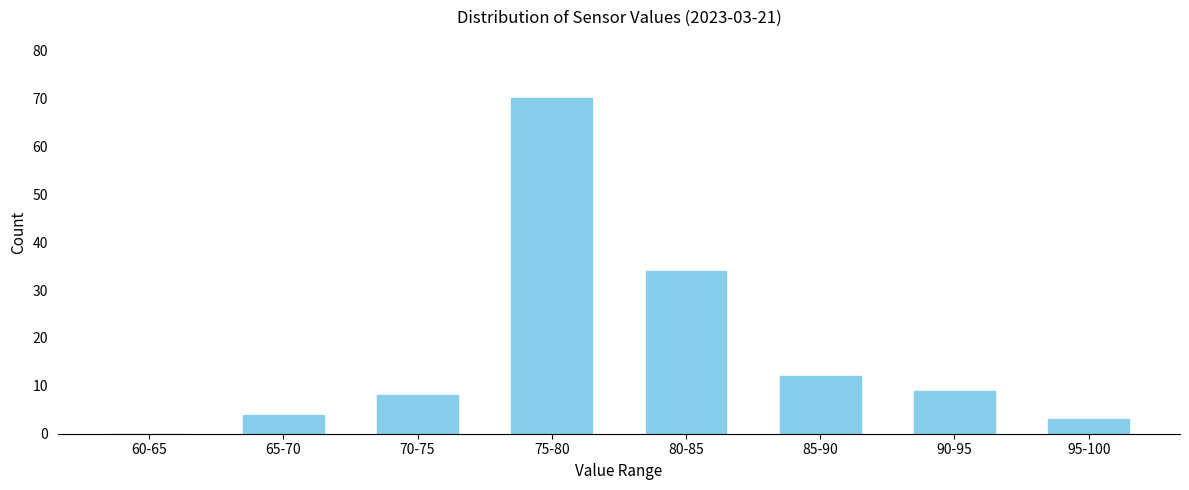

What value does the data have at 90-95, to the nearest 5?

10